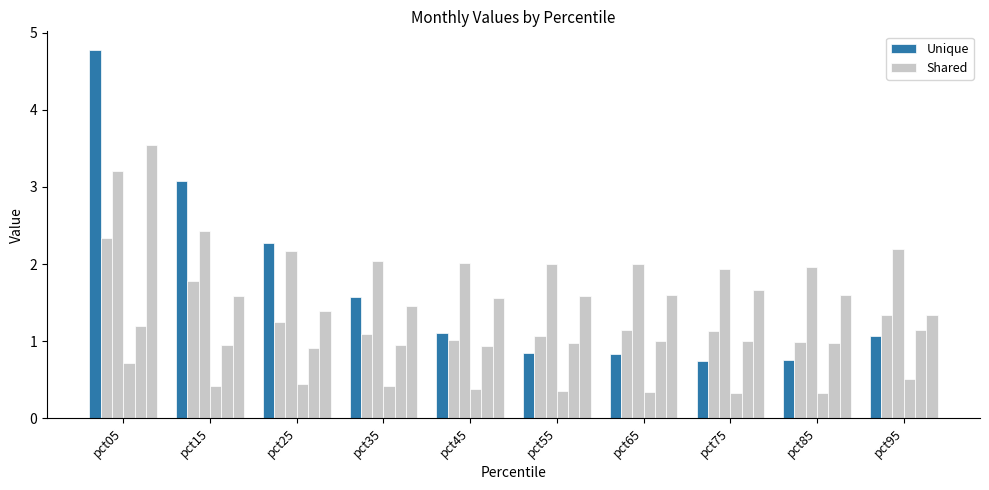

Is it true that Unique equals 1.9 at pct45?

False